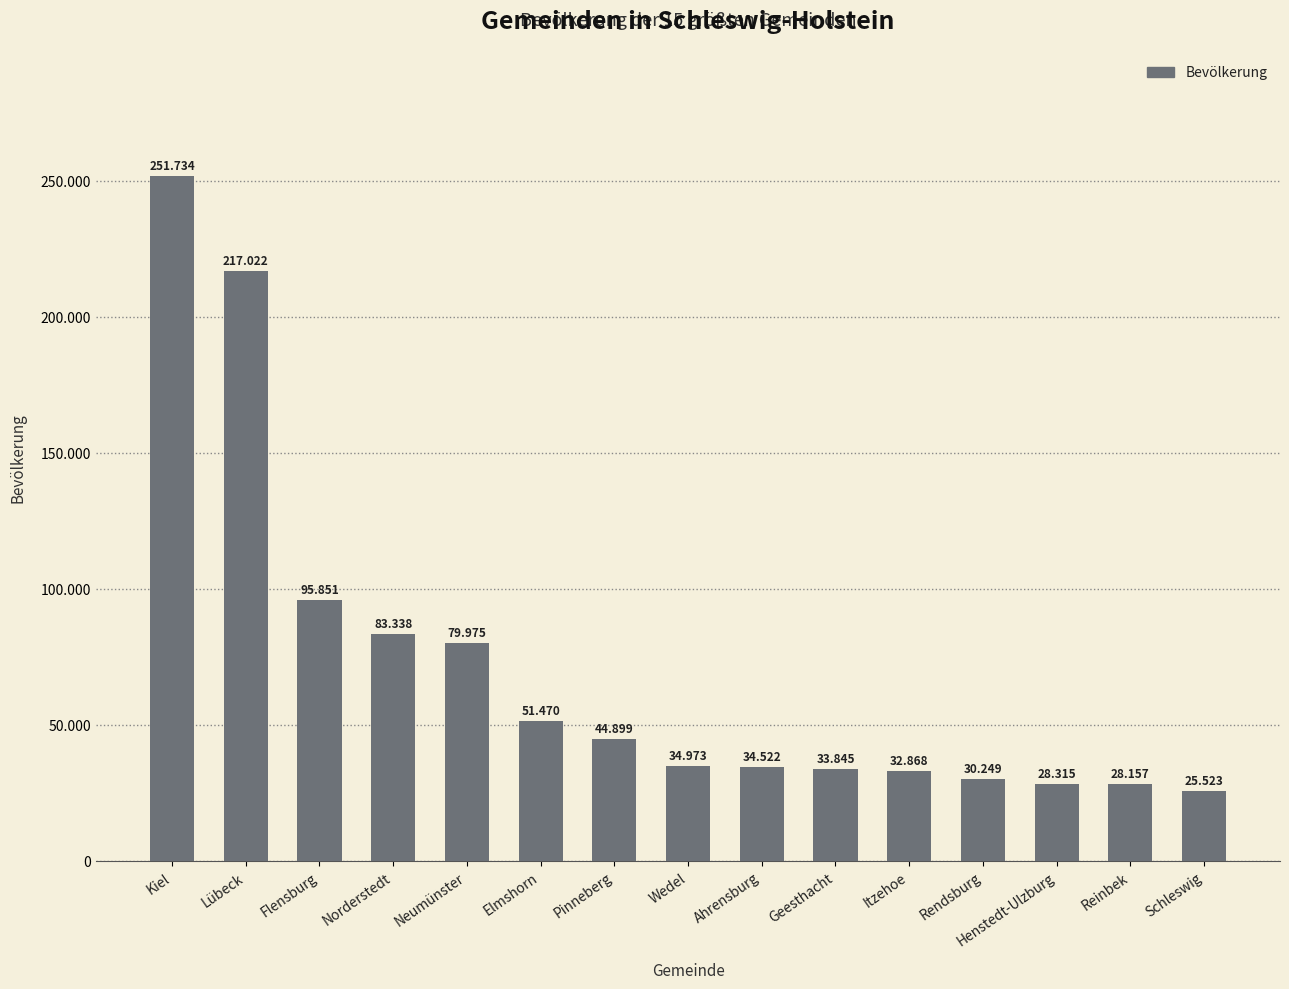

Does the chart contain any negative values?

No